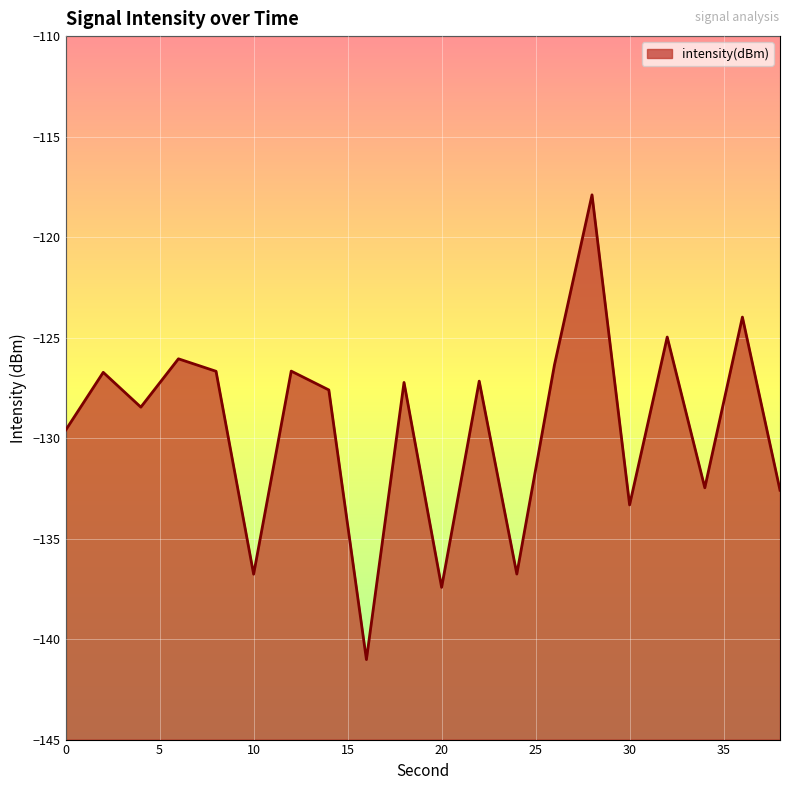

What is the value of the 19th point from the left?

-124.0